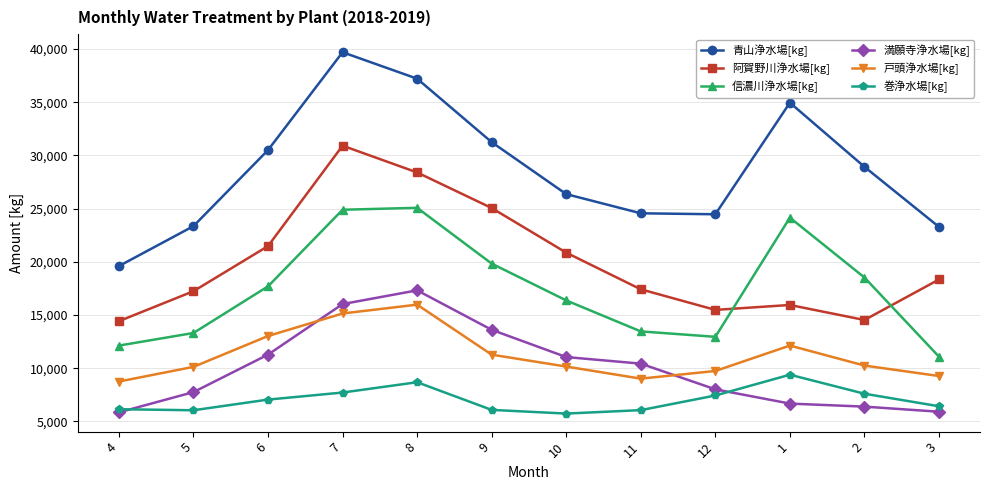

Rank the series by their maximum value, from highest to lowest.

青山浄水場[kg], 阿賀野川浄水場[kg], 信濃川浄水場[kg], 満願寺浄水場[kg], 戸頭浄水場[kg], 巻浄水場[kg]